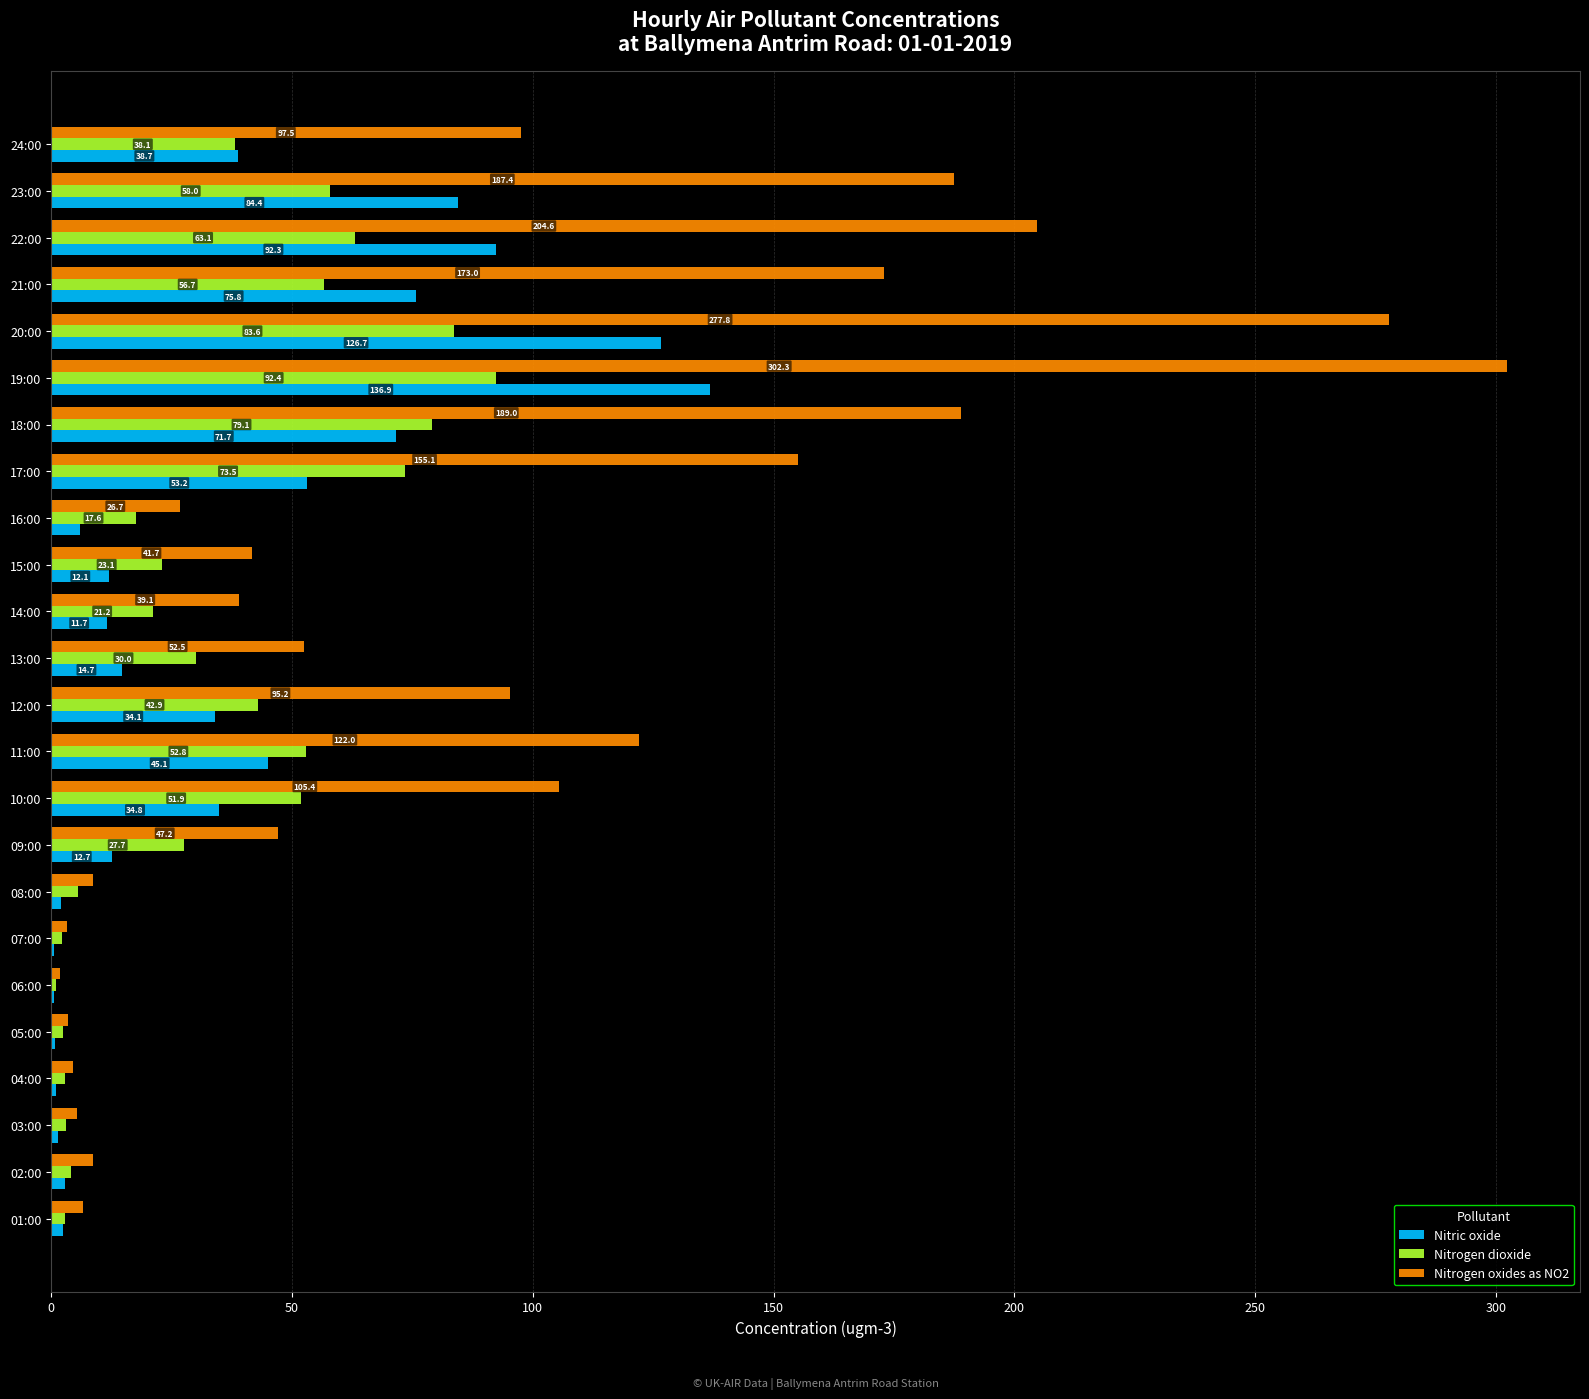

Between 01:00 and 18:00, which series saw the biggest shift?

Nitrogen oxides as NO2